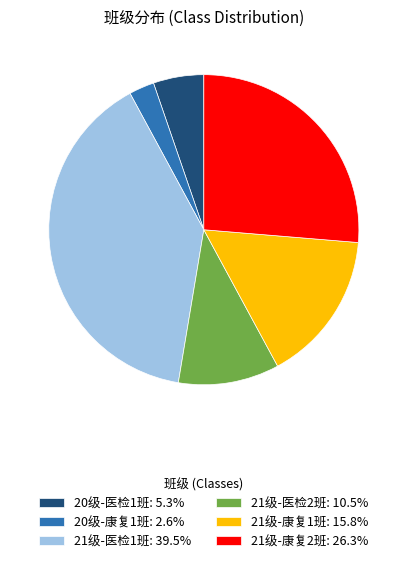

Is the sum of 21级-医检2班 and 20级-康复1班 greater than half?

No